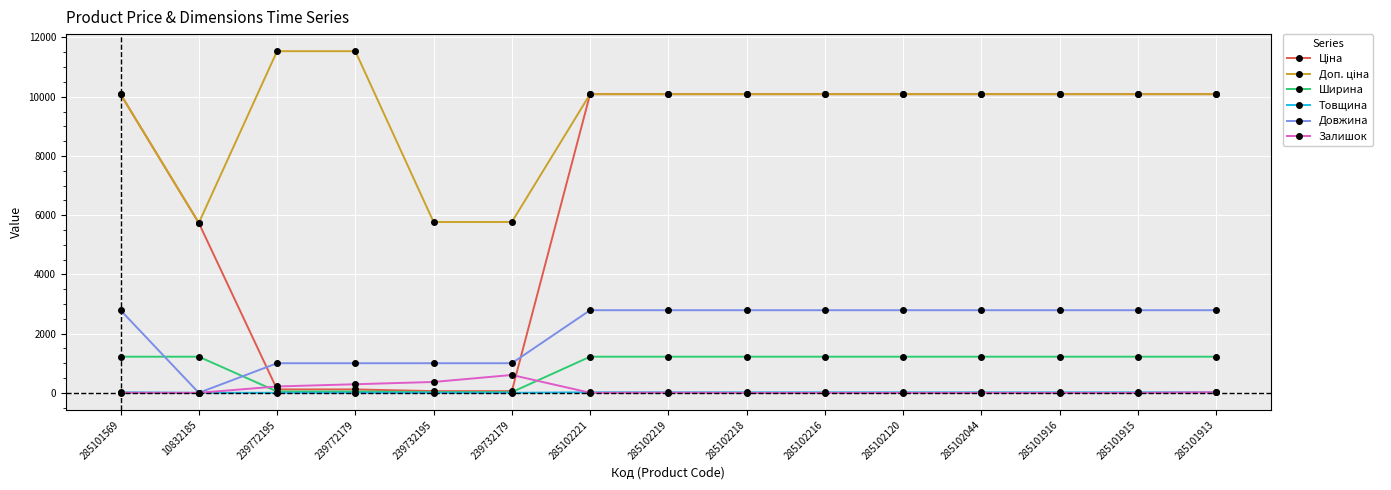

What is the difference between the highest and lowest values at 10832185?

5736.9